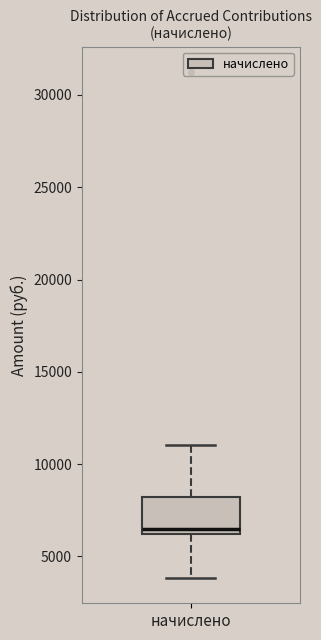

Where does the upper whisker of the box for начислено end on the y-axis? The values are not printed on the chart, so give them approximately, as read against the axis.

11000